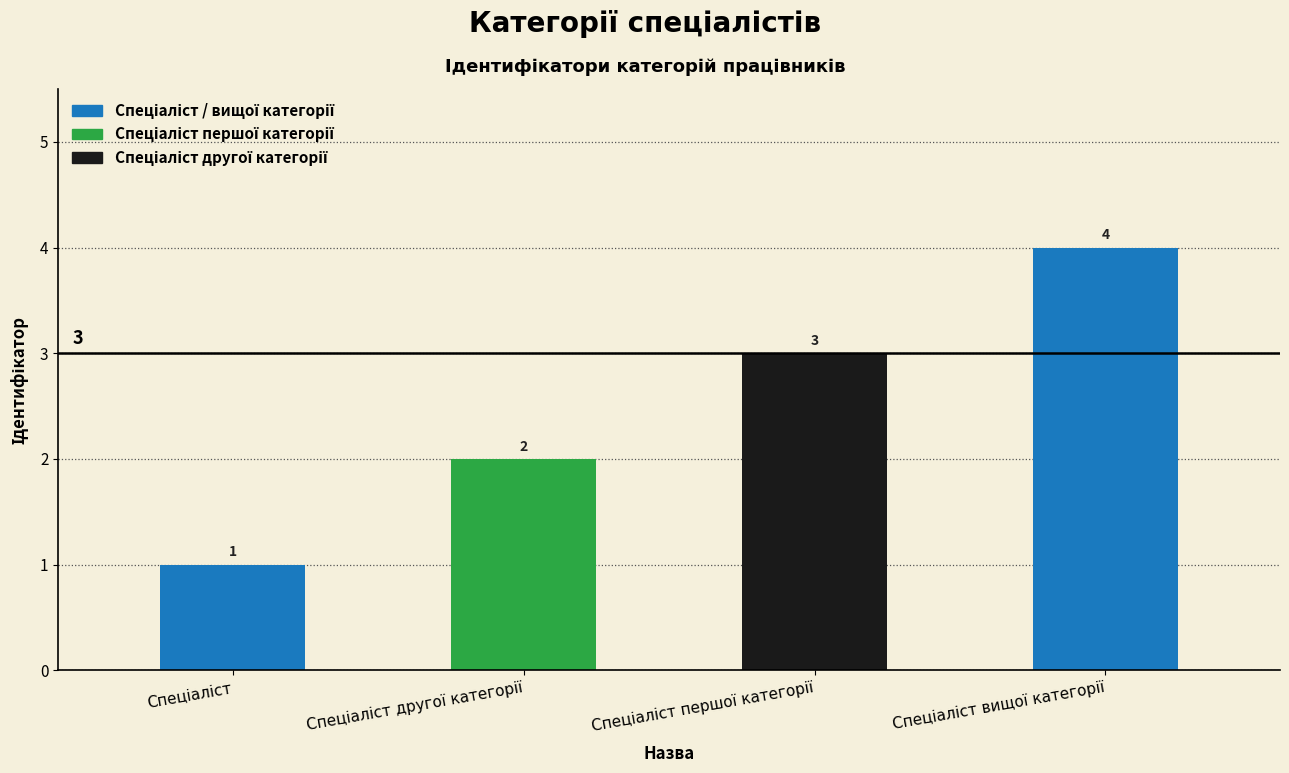

What is the greatest value displayed?

4